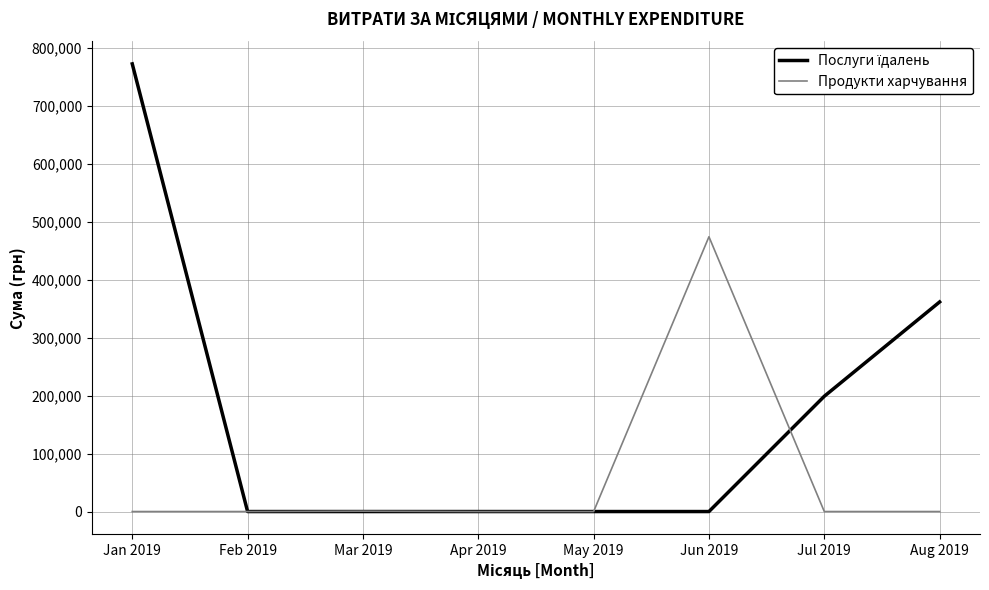

Which category has the highest value in the Продукти харчування series?

Jun 2019